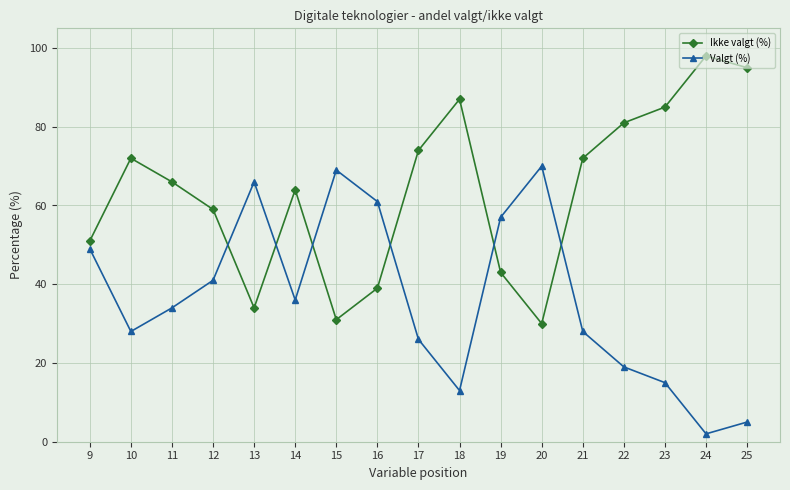

Which category has the lowest value in the Valgt (%) series?

24